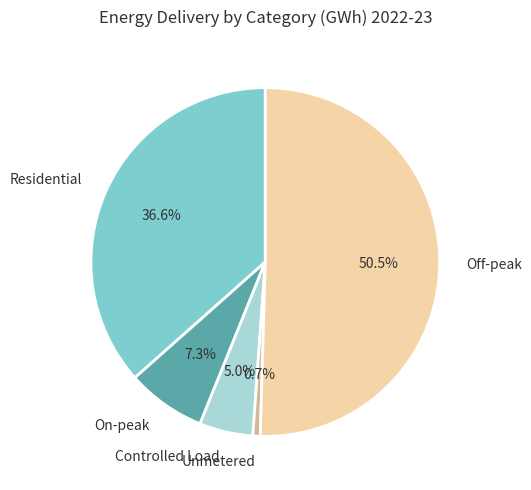

What portion of the pie excludes Unmetered?

99.3%